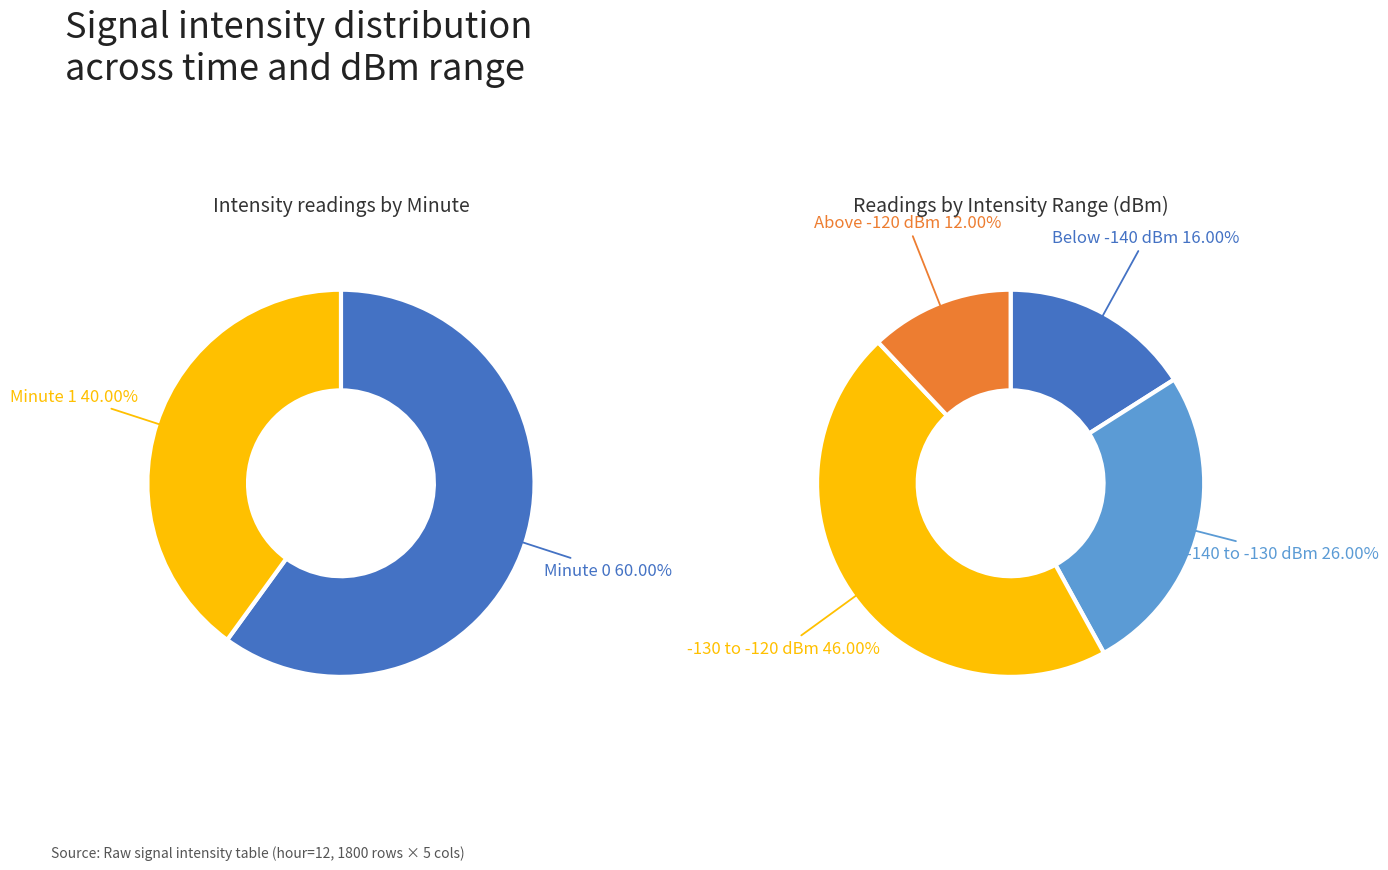

Which category has the smallest portion of the pie?

Minute 1